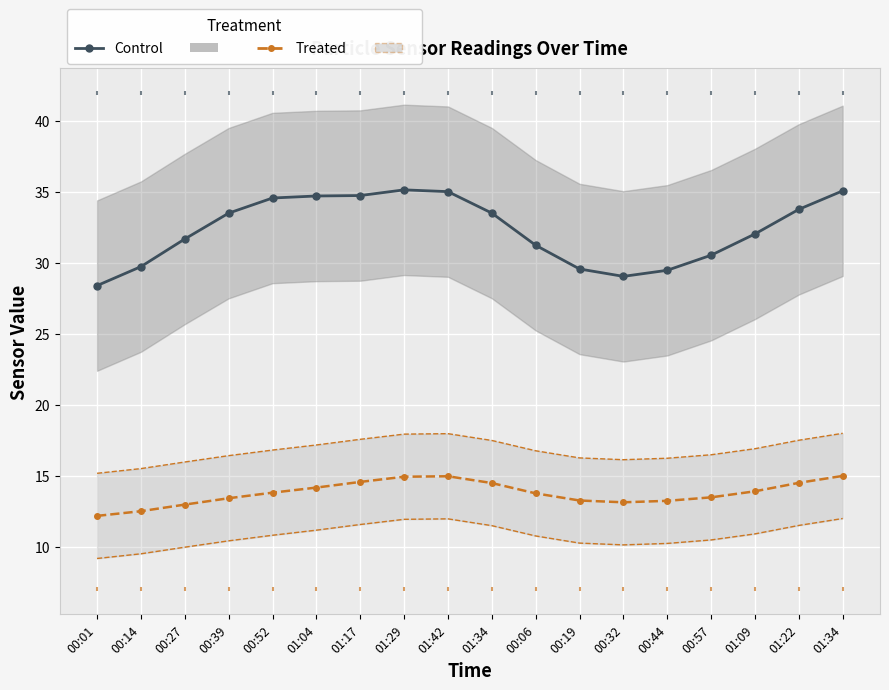

Which series contains the highest Y value?

SDS_P1 (Control)